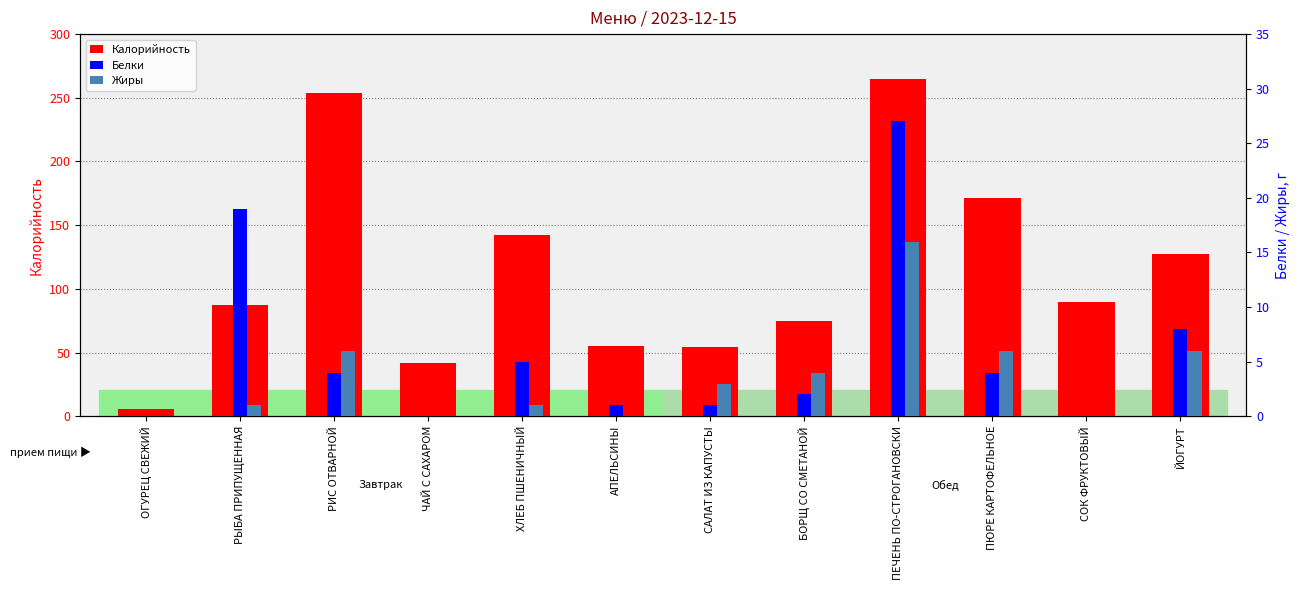

What are all the series names shown in the legend?

Калорийность, Белки, Жиры